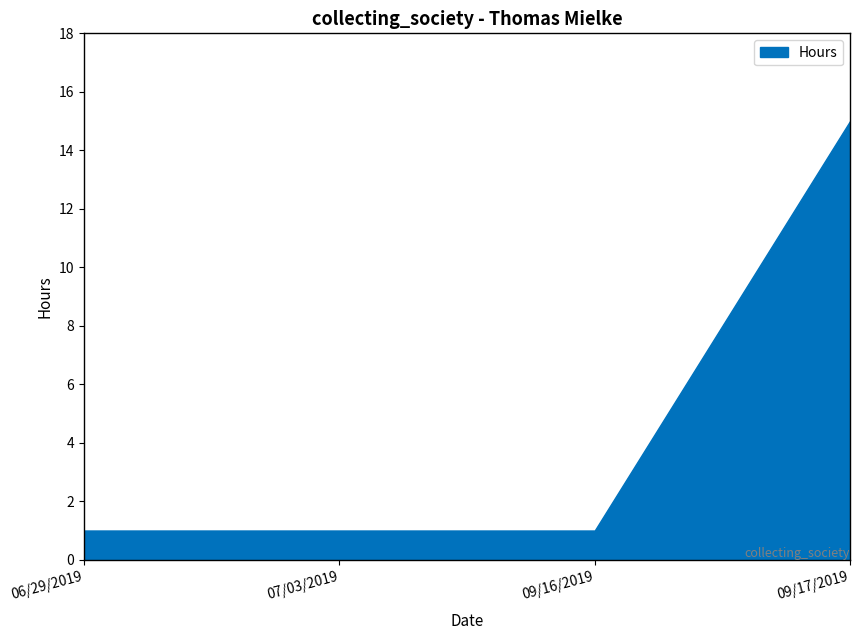

Reading left to right, list all the values displayed in this chart.

1	1	1	15